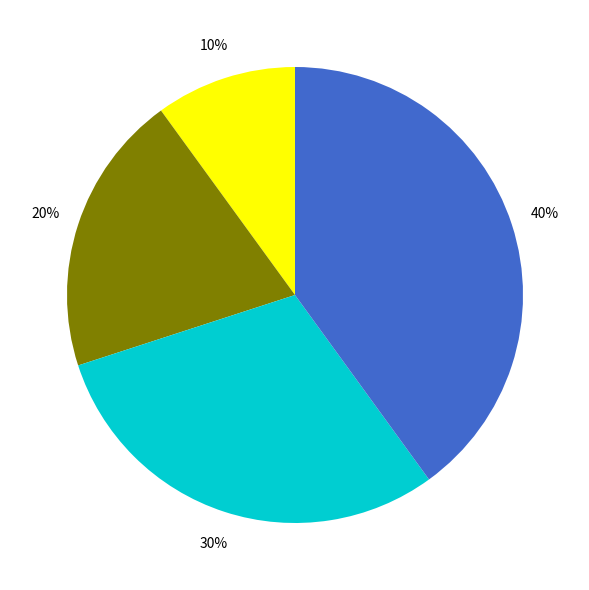

Is there any slice that represents more than half of the pie?

No